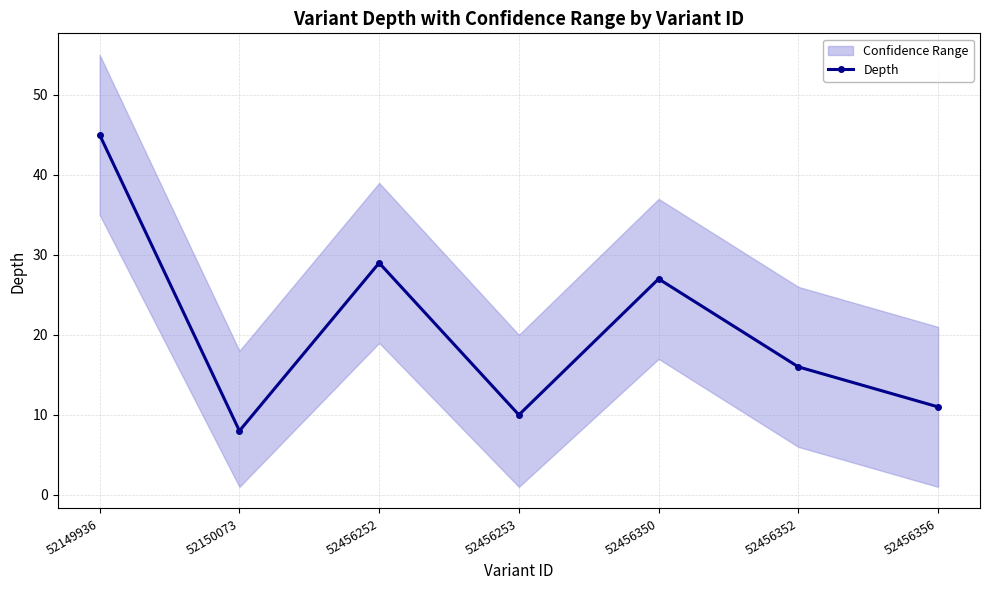

How many interior local peaks (higher than both neighbors) does the data have?

2